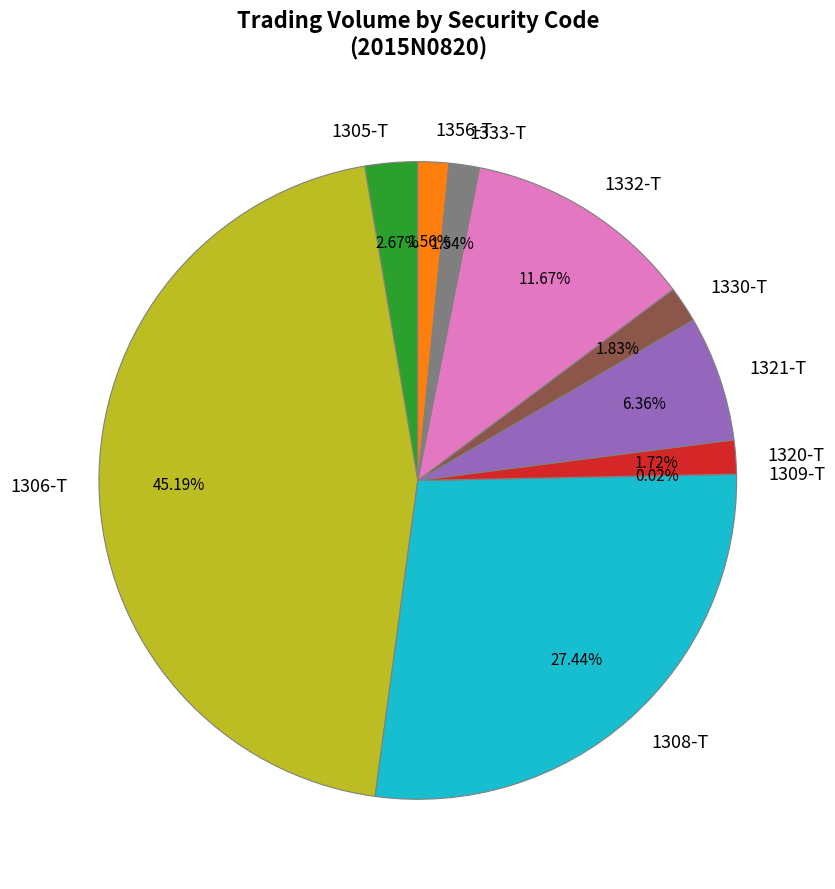

Does any single category account for the majority?

No